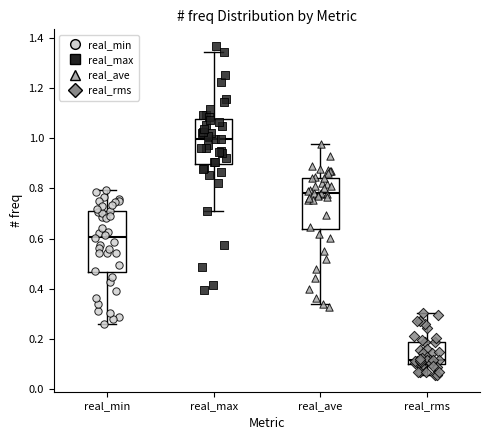

Which box's median line is the lowest?

real_rms